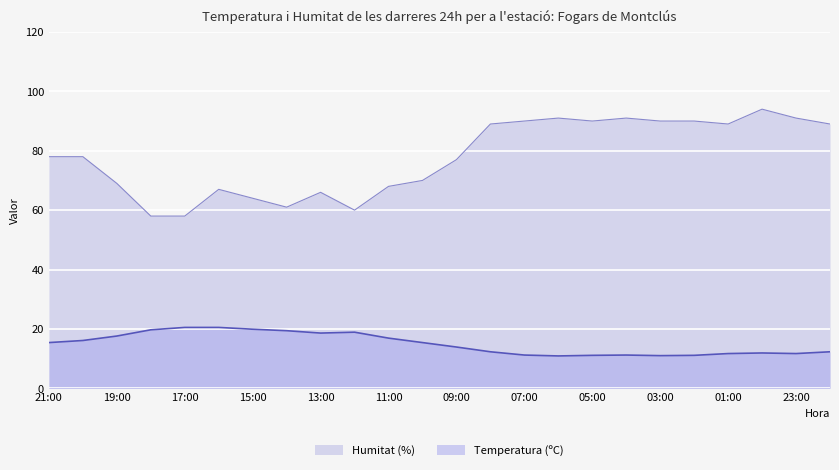

True or false: Humitat (%) and Temperatura (ºC) intersect in this chart.

False